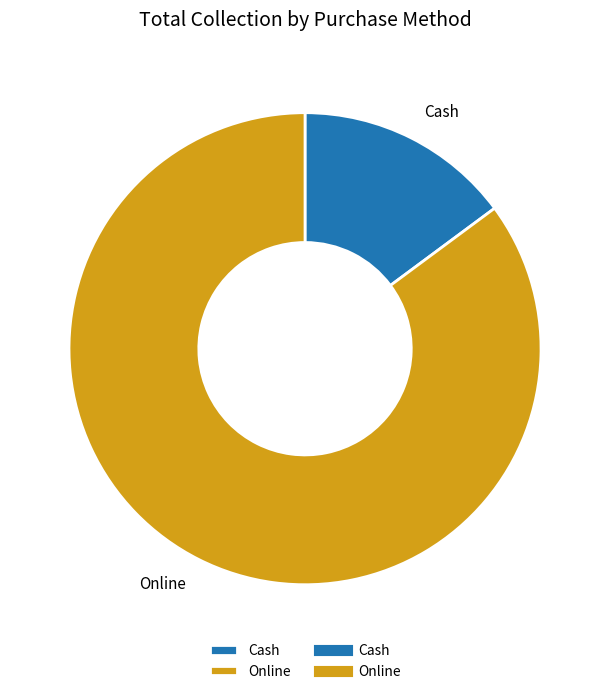

How many segments does this pie chart have?

2